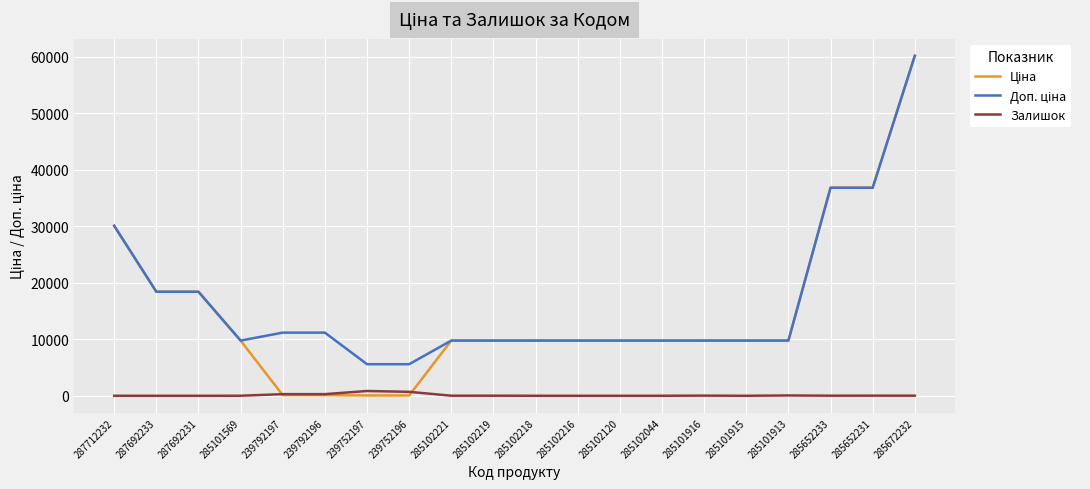

Which category has the highest value across all series?

285672232